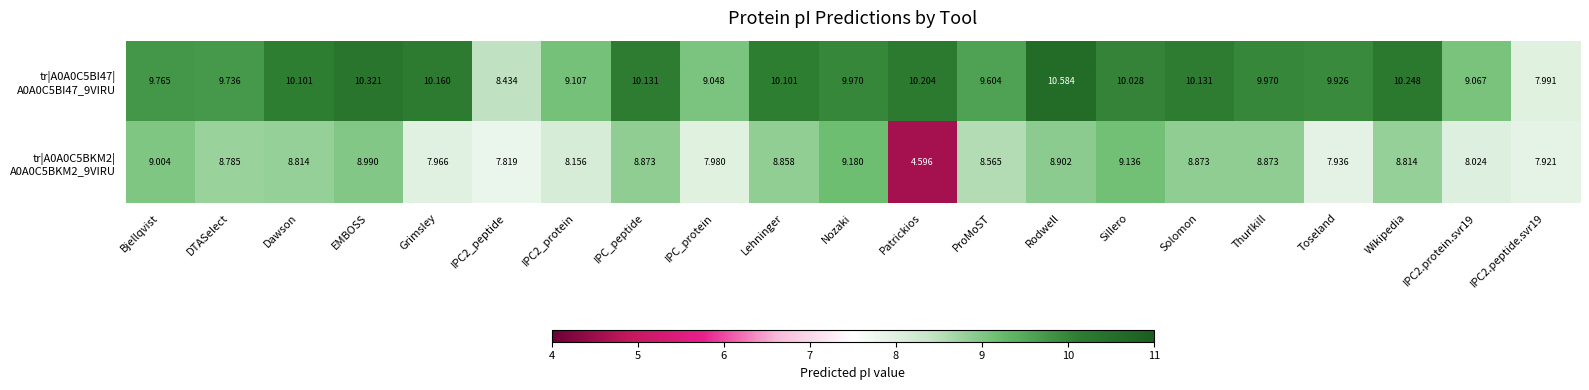

At which category does the chart reach its minimum across all series?

Patrickios